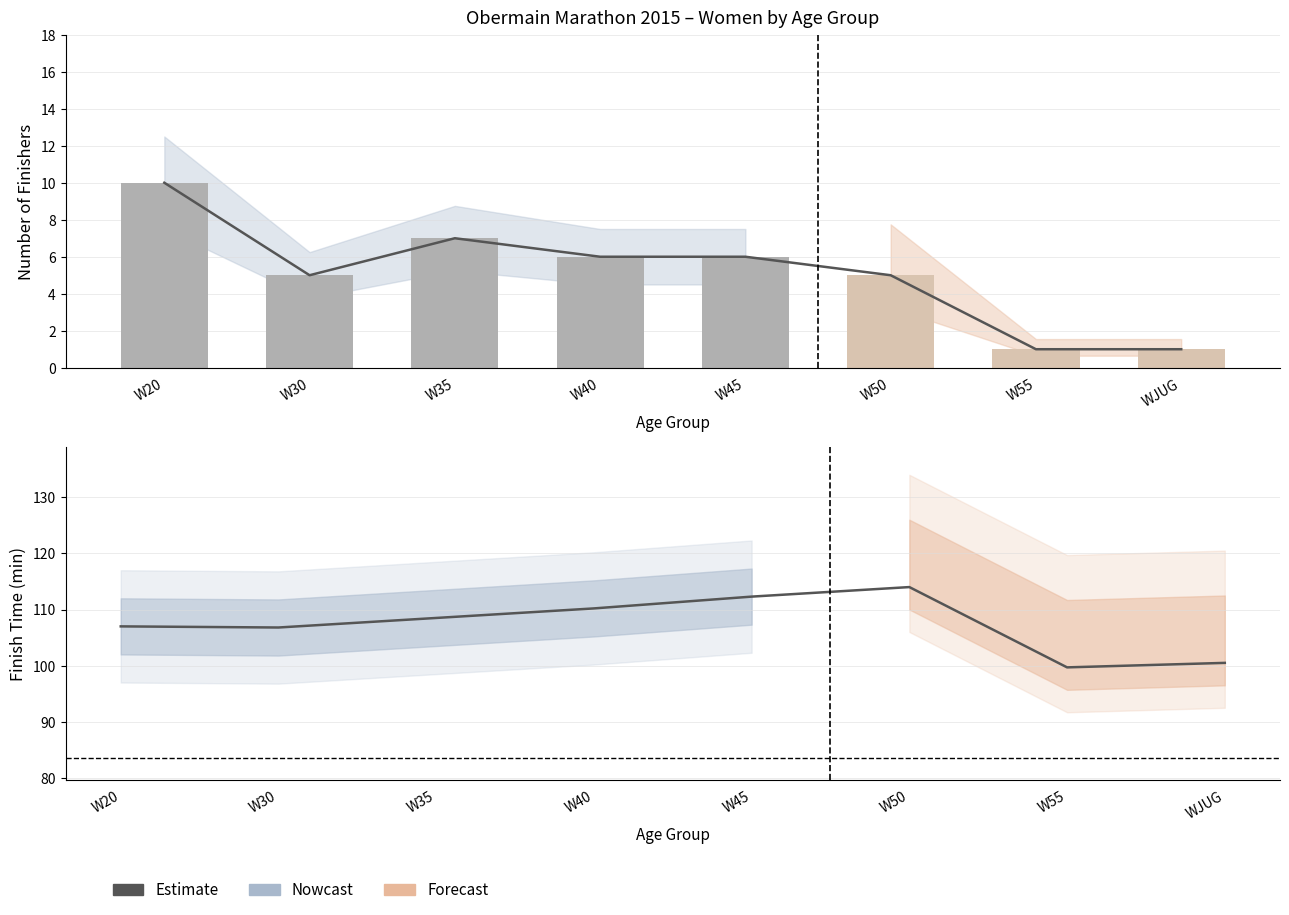

What is the label of the 4th bar from the right?

W45